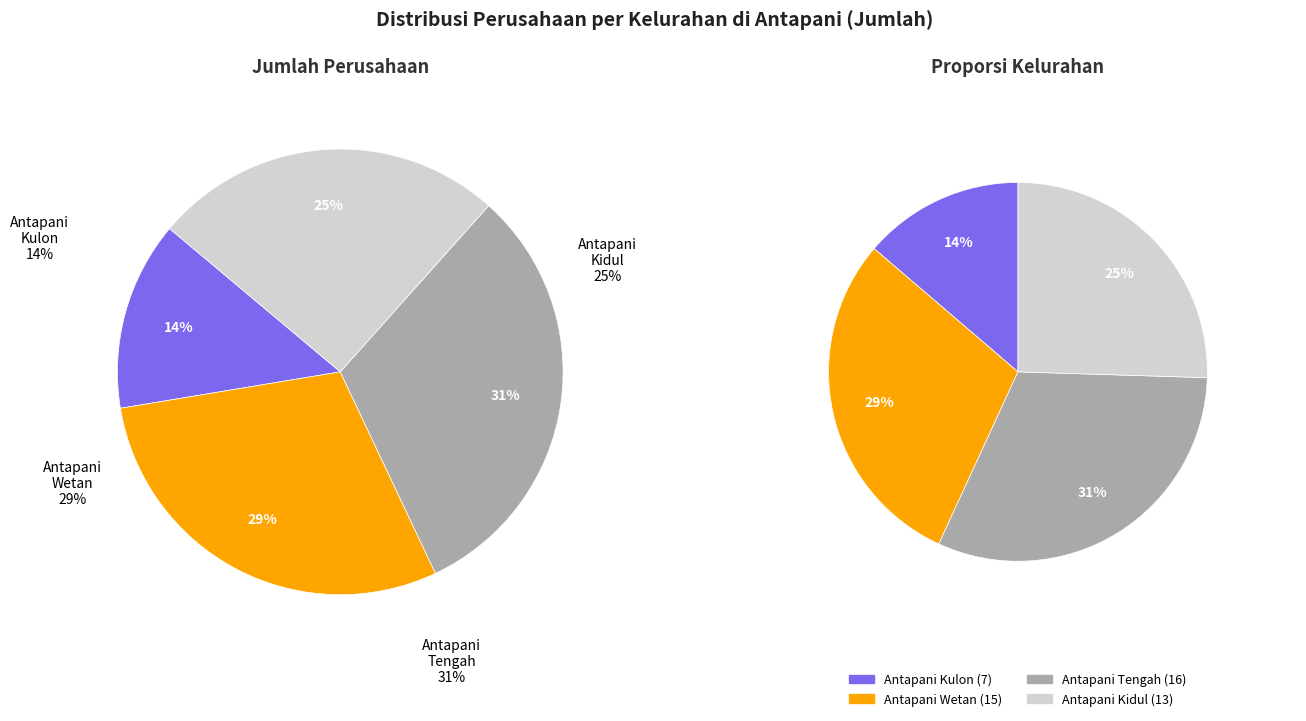

The Antapani Kidul slice represents 18% of the pie. True or false?

False